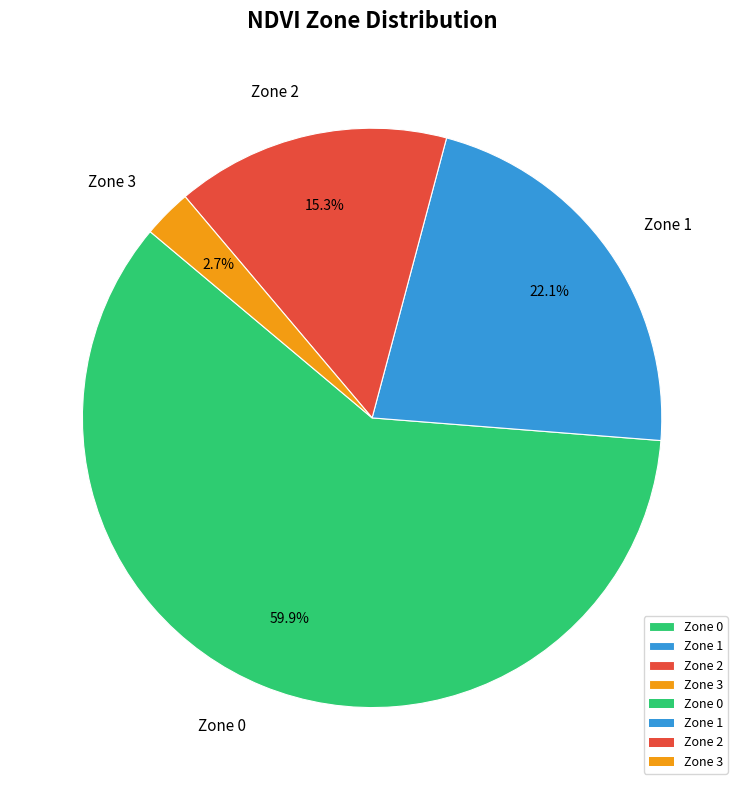

Rank the categories by value from highest to lowest.

Zone 0, Zone 1, Zone 2, Zone 3